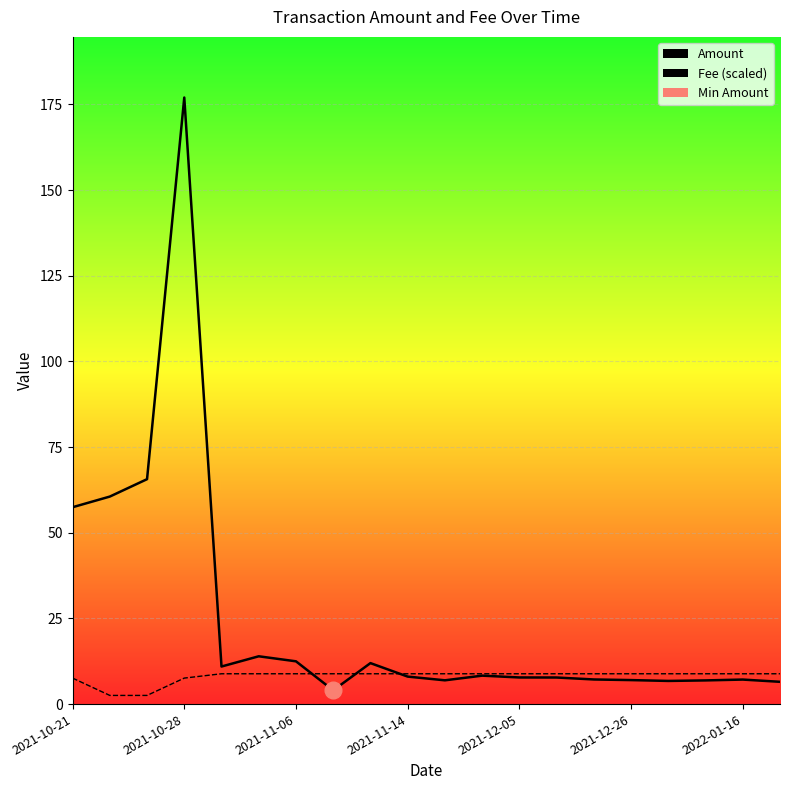

At how many categories does at least one series exceed 174?

1